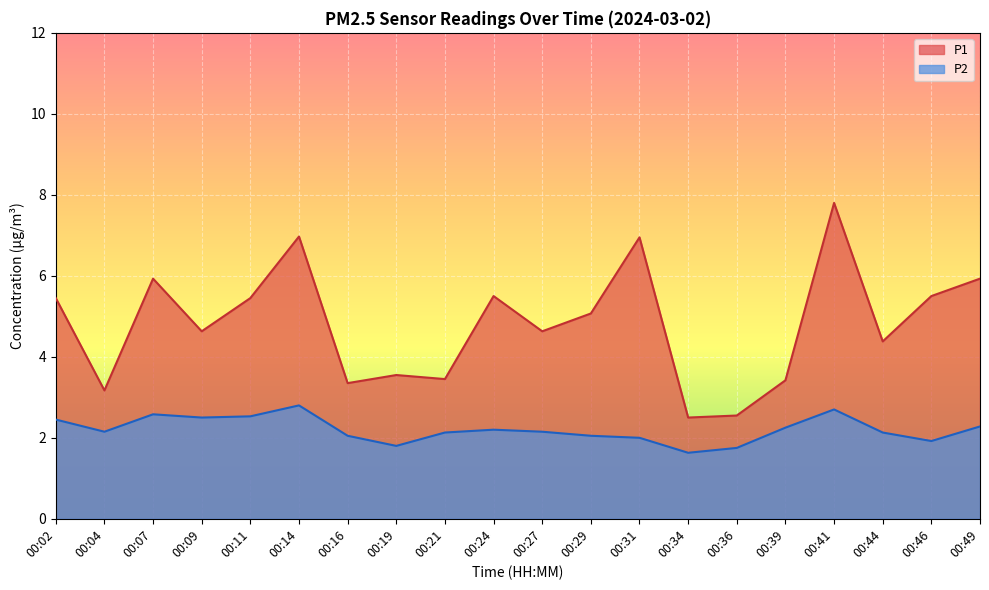

How many data points in P1 are above 5?

10